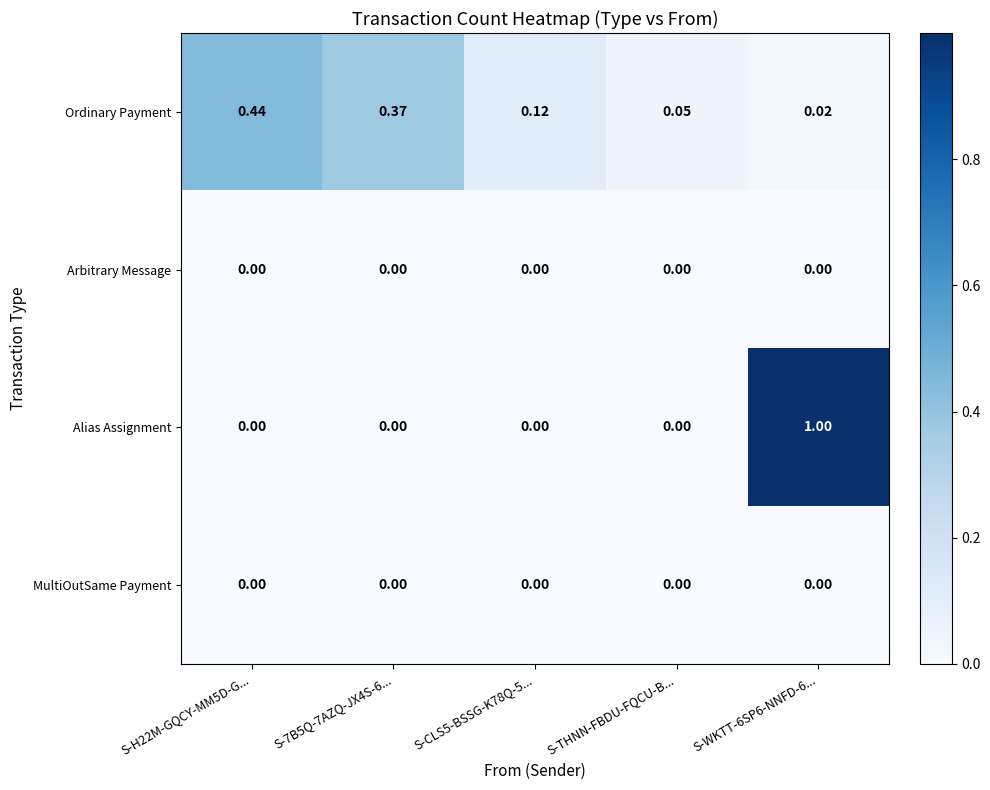

Which series changed the most between S-CLS5-BSSG-K78Q-5... and S-WKTT-6SP6-NNFD-6...?

Alias Assignment